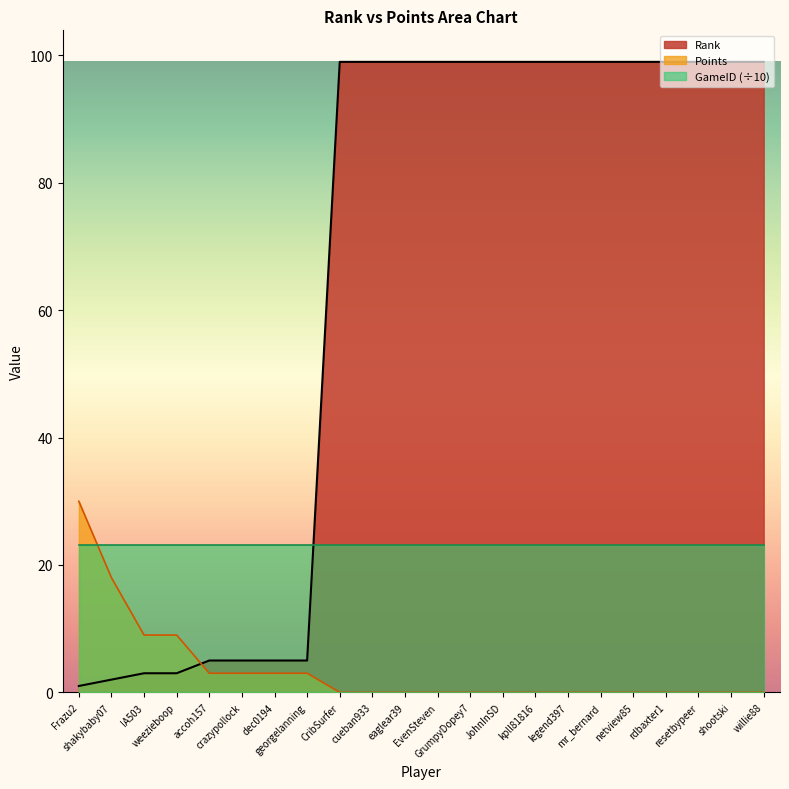

Does the chart have visible grid lines?

No